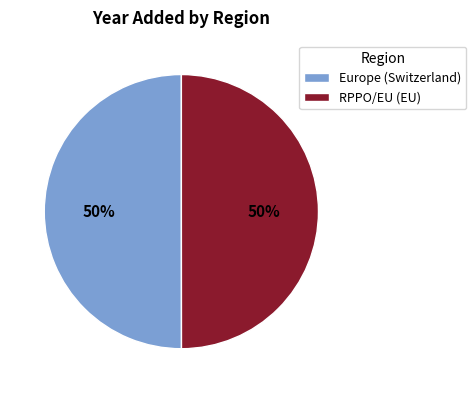

The RPPO/EU (EU) slice represents 50% of the pie. True or false?

True